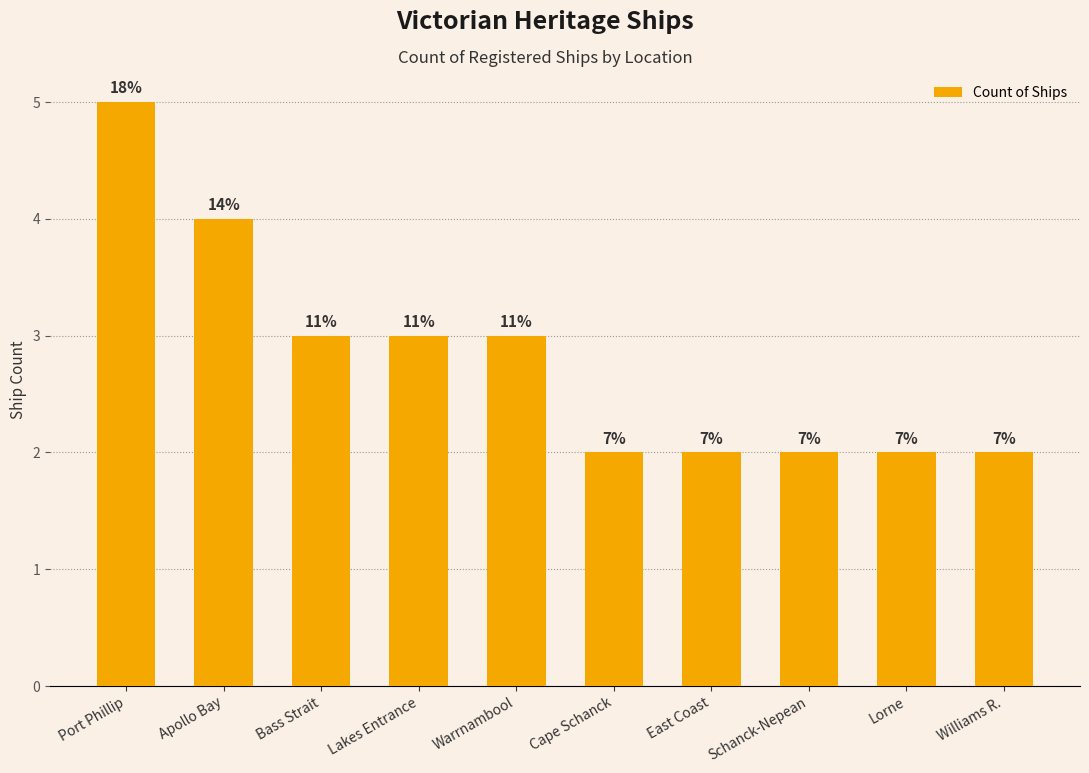

The chart shows a value of 7 at Apollo Bay. True or false?

False